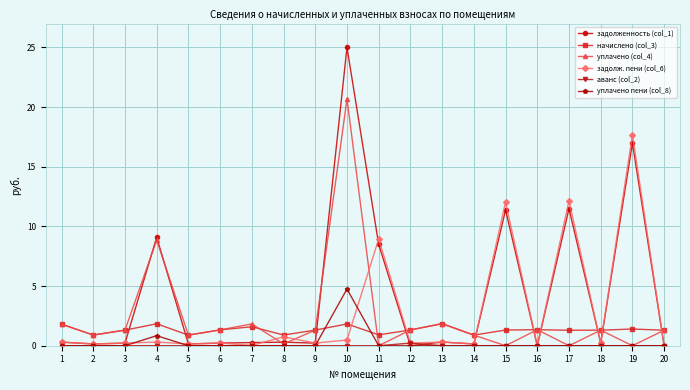

What is the spread (max minus min) of values at 18?

1.3